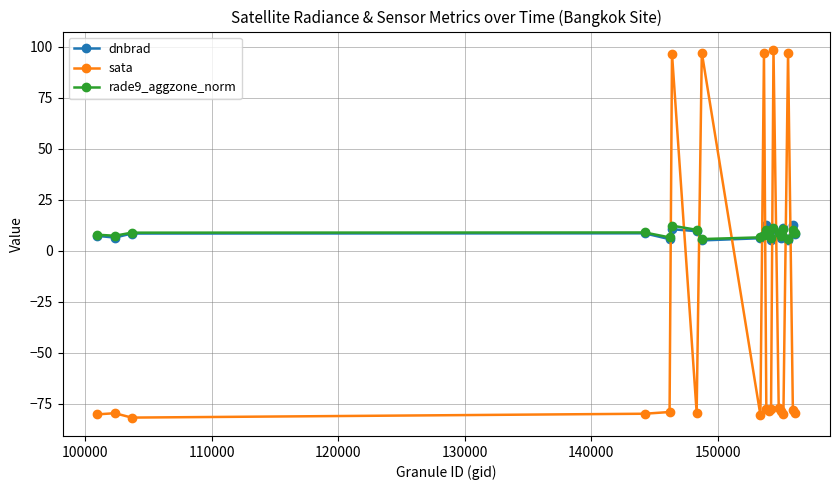

True or false: sata and rade9_aggzone_norm intersect in this chart.

True